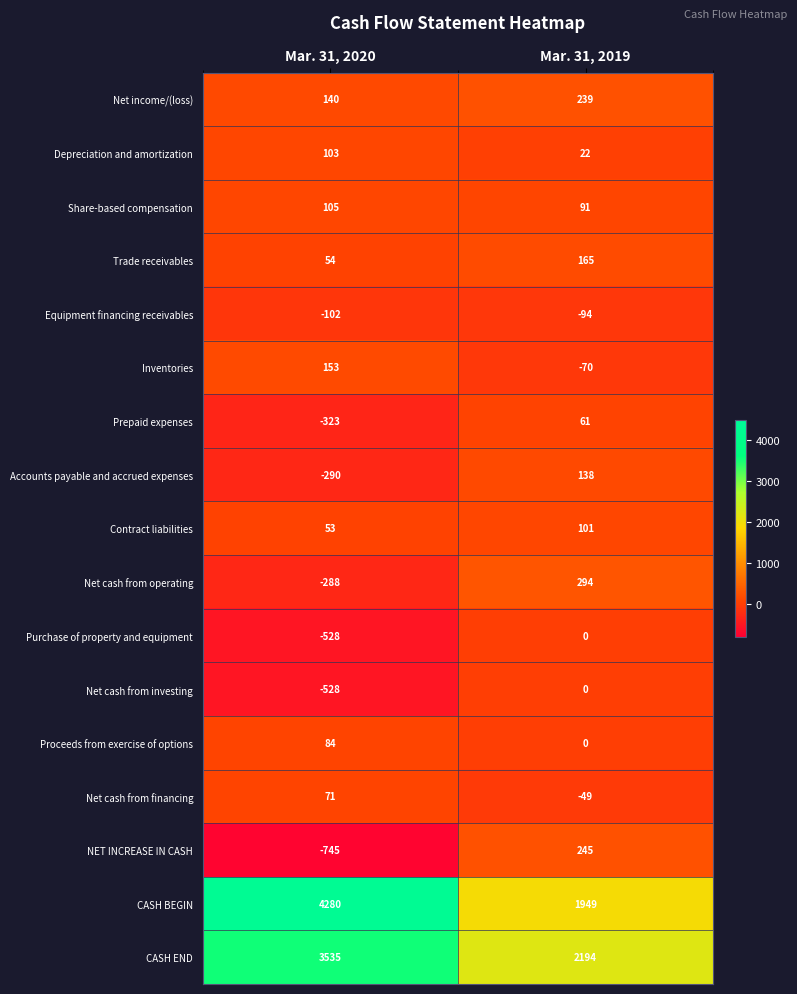

Where is CASH BEGIN nearest to the value 3114?

Mar. 31, 2019